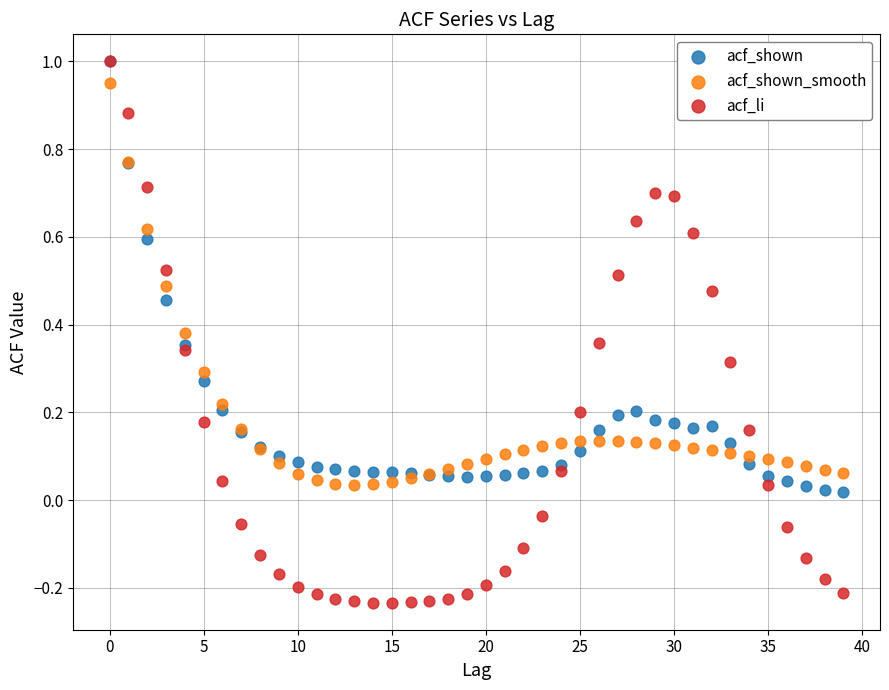

Which series reaches the minimum Y coordinate?

acf_li